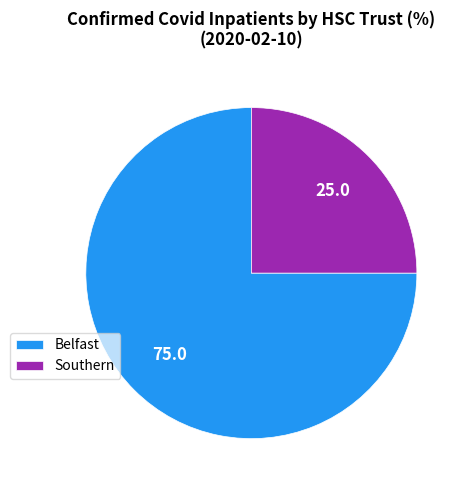

What is the smallest slice in the pie chart?

Southern